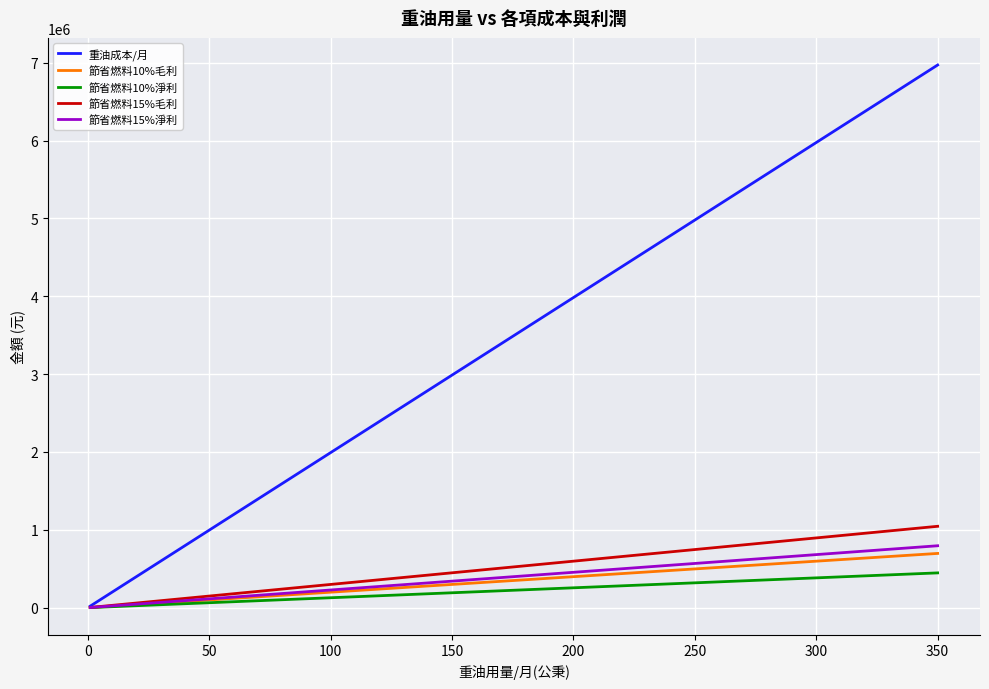

Does the chart have visible grid lines?

Yes